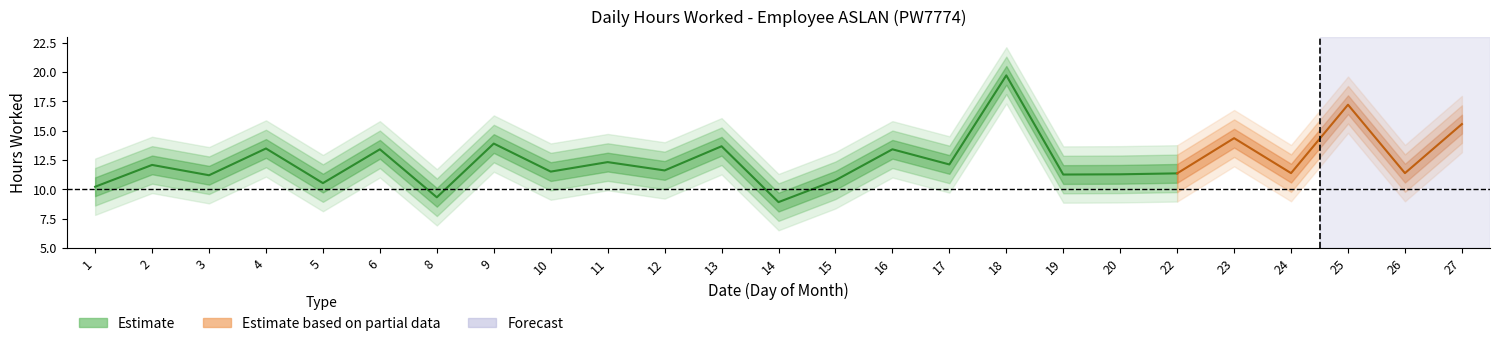

Approximately how many times larger is the value at 17 compared to 3?

1.1